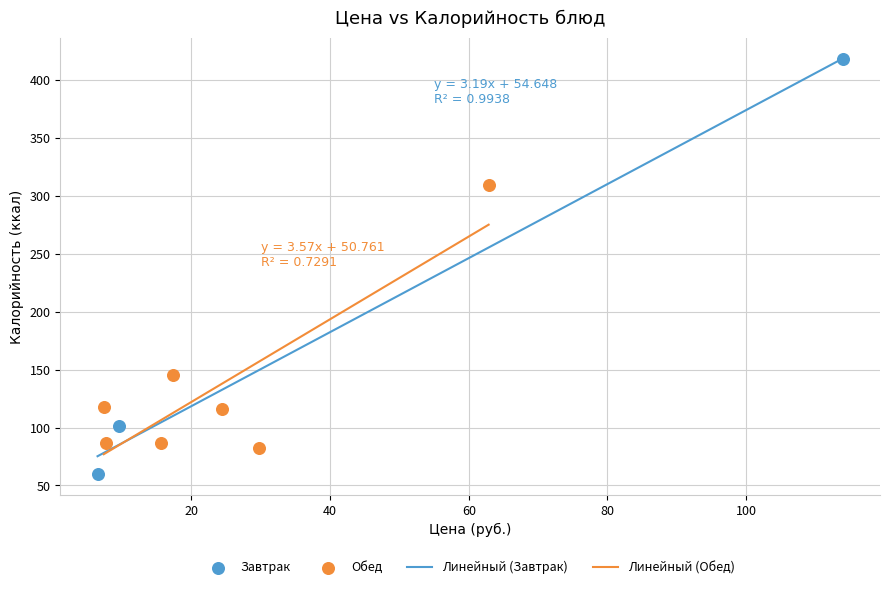

Which series reaches the maximum Y coordinate?

Завтрак